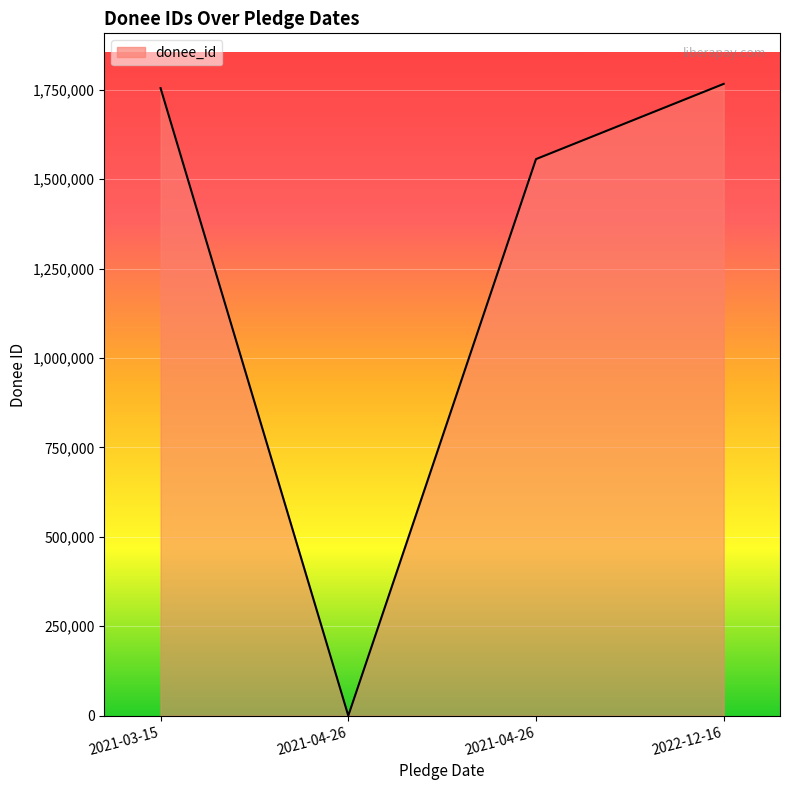

The chart shows a value of 1766296 at 2022-12-16. True or false?

True